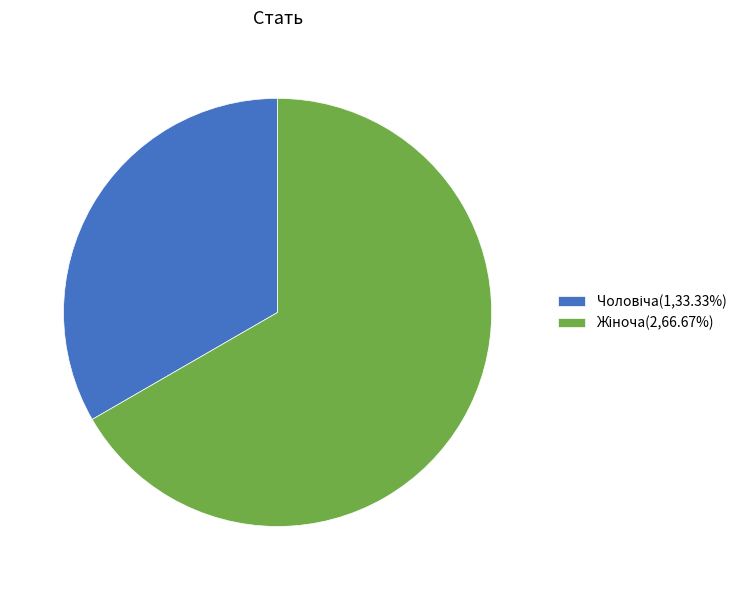

Is there any slice that represents more than half of the pie?

Yes